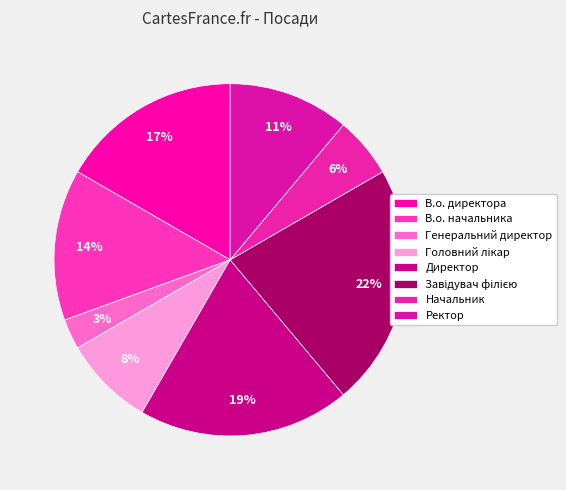

Which has a higher value, Завідувач філією or Ректор?

Завідувач філією